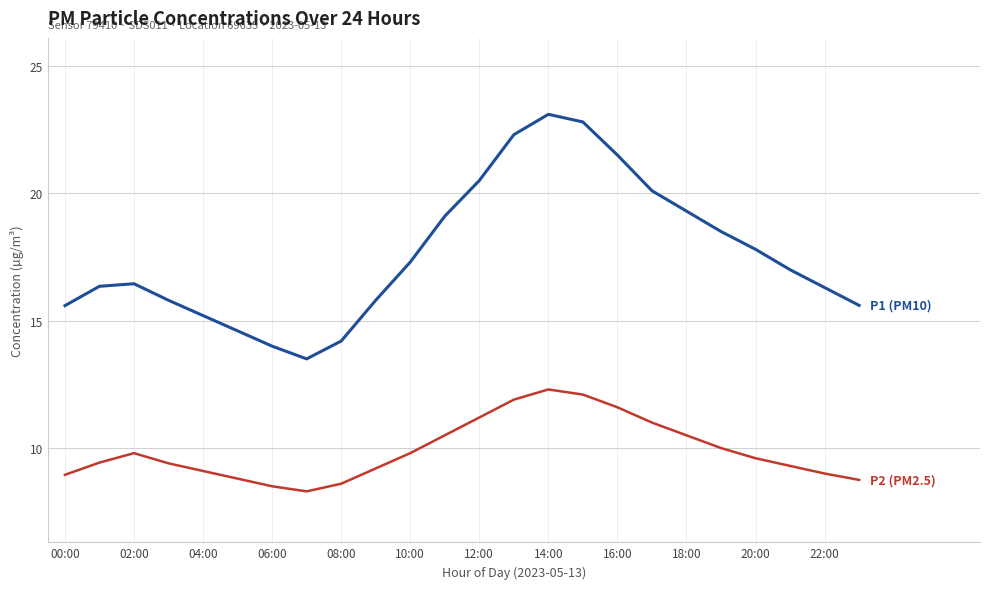

What is the minimum value shown in the chart?

8.3